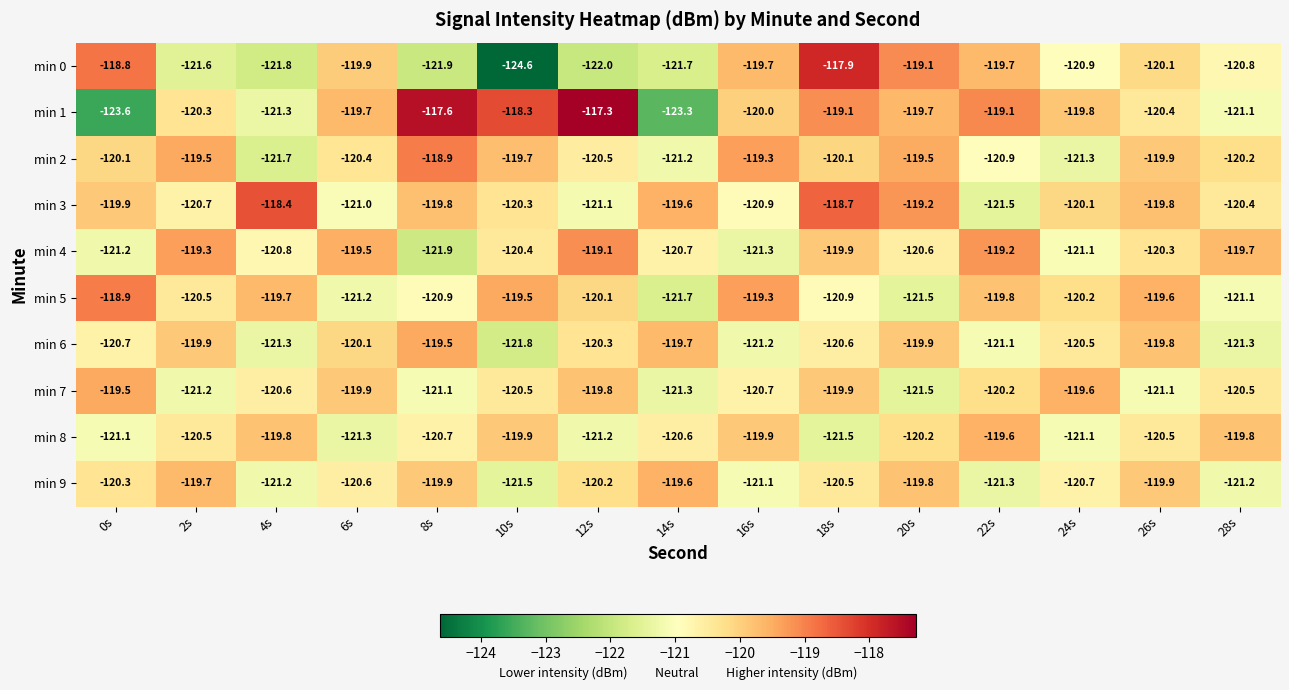

What is the approximate value of min 6 at 16s?

-121.2